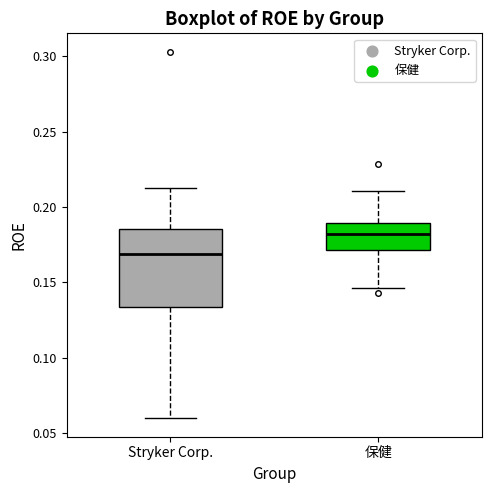

Reading left to right, read every box against the y-axis: the position of its median line, the range the box covers, and the ends of its whiskers. The values are not printed on the chart, so give them approximately, as read against the axis.

Stryker Corp.: median 0.170, box 0.135 to 0.185, whiskers 0.060 to 0.210
保健: median 0.180, box 0.170 to 0.190, whiskers 0.145 to 0.210